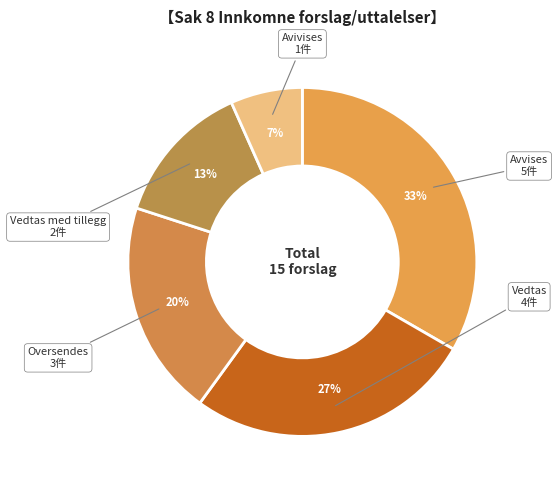

To the nearest percent, what portion does Avivises represent?

7%